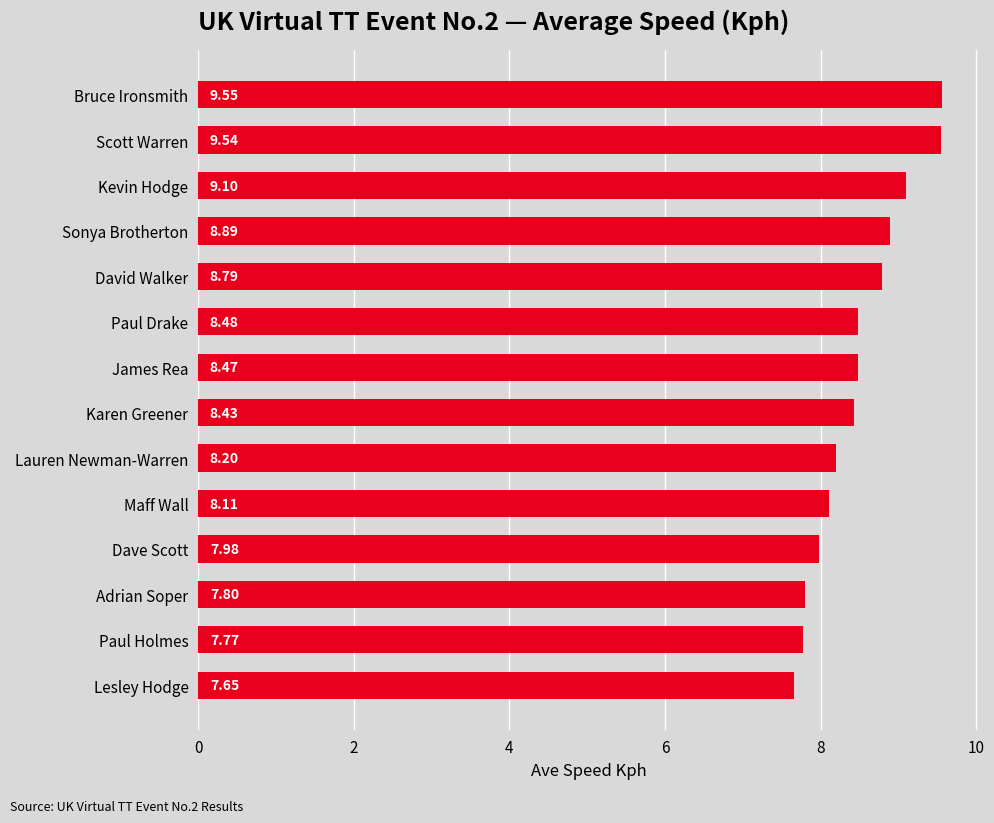

Which has a higher value, Adrian Soper or Kevin Hodge?

Kevin Hodge